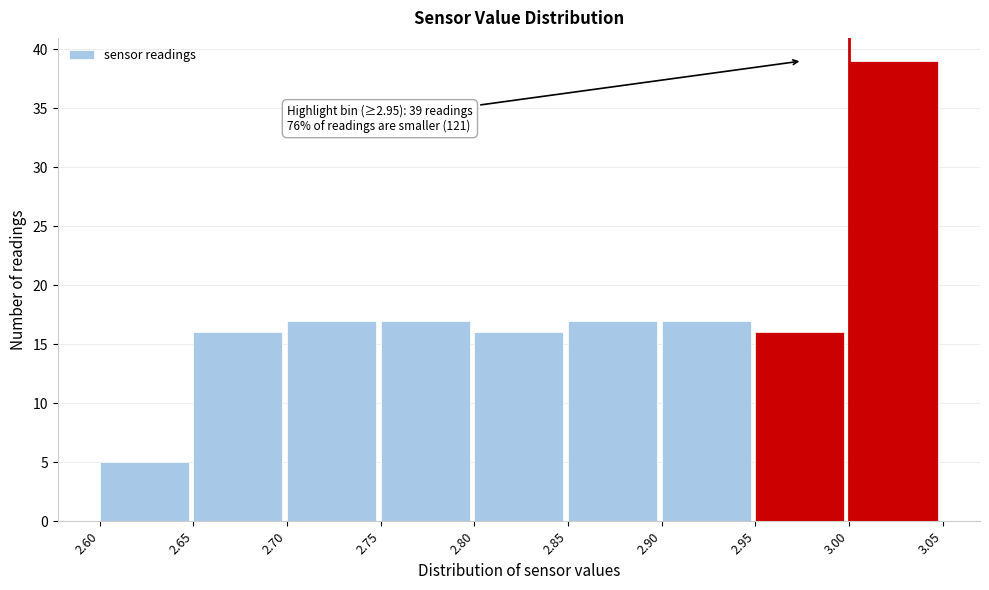

Over which range of the x-axis is the bar tallest?

3.00 to 3.05